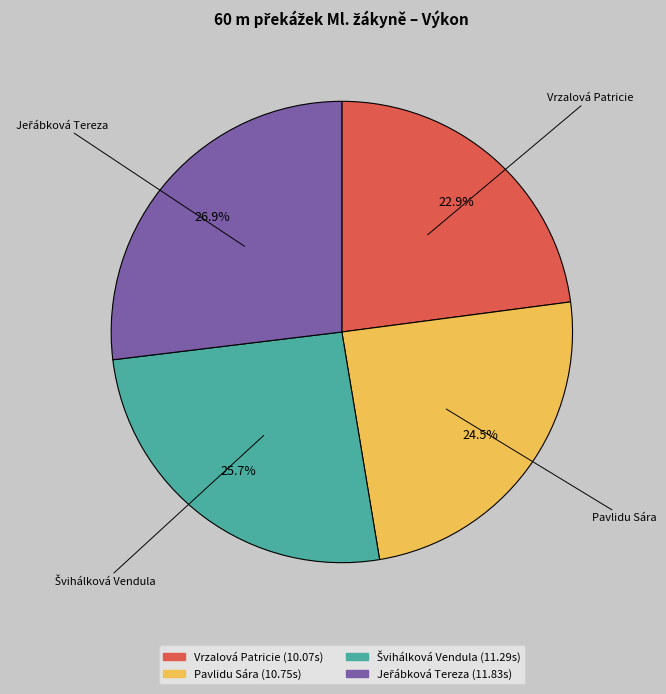

To the nearest percent, what is the average slice percentage?

25%